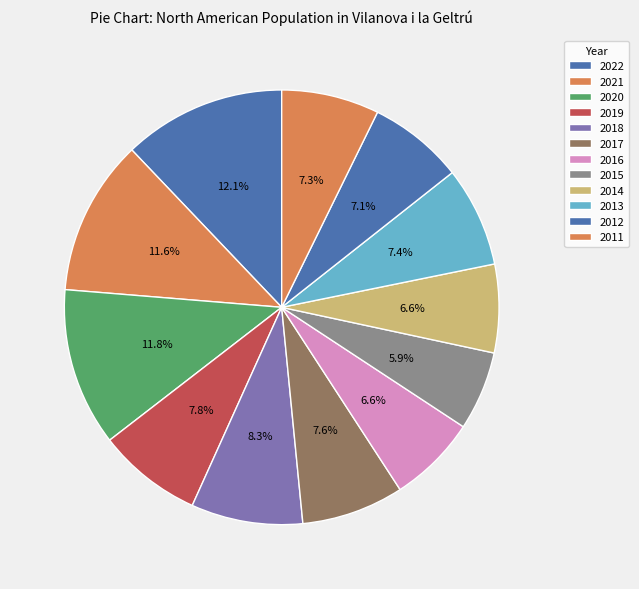

Count the number of slices in the pie.

12